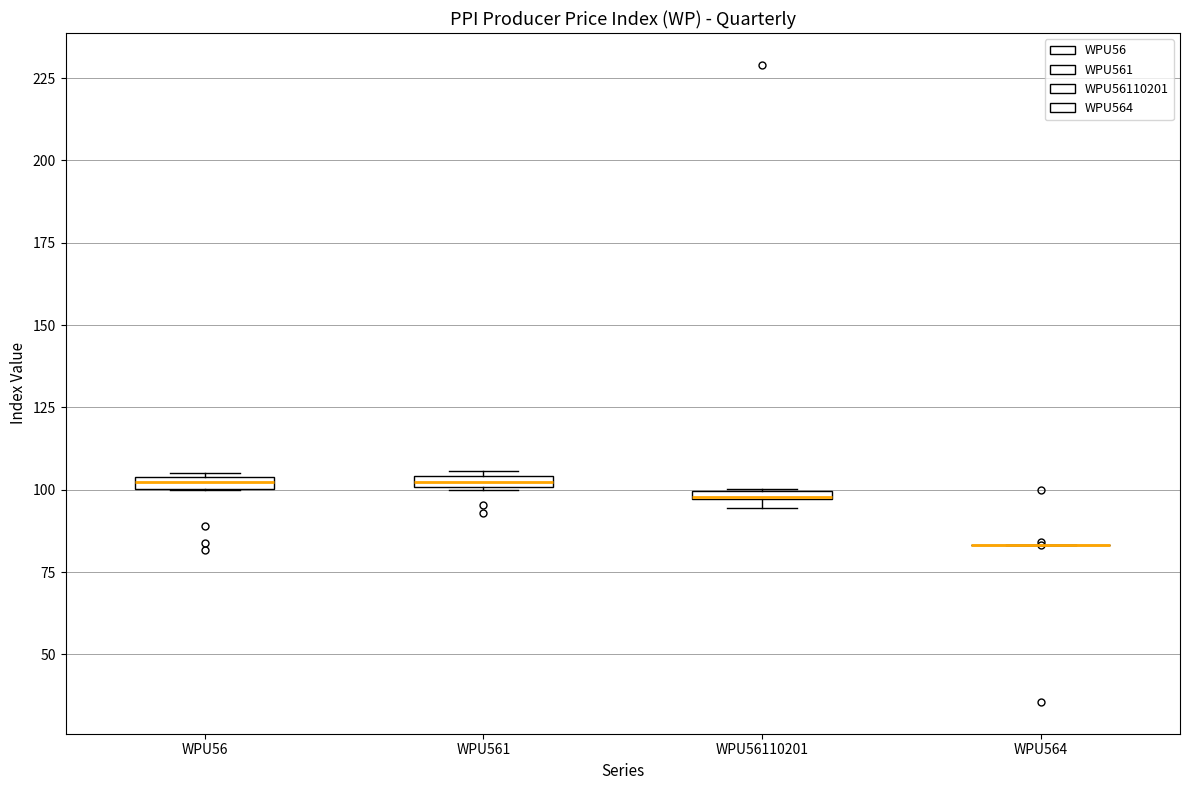

Where is the lower edge of the box for WPU56110201 on the y-axis? The values are not printed on the chart, so give them approximately, as read against the axis.

95